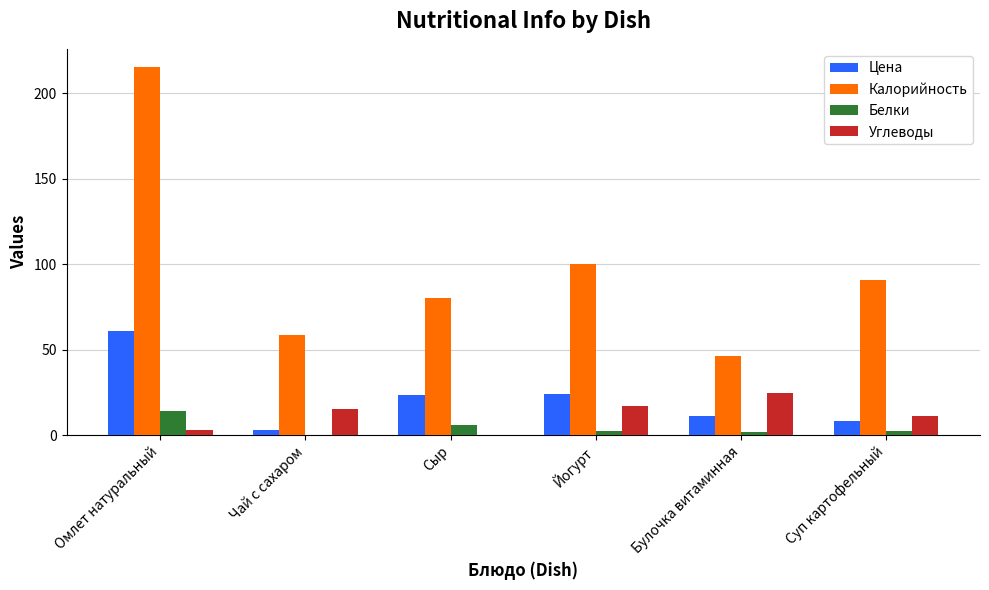

The value of Цена at Сыр is 34.6. True or false?

False